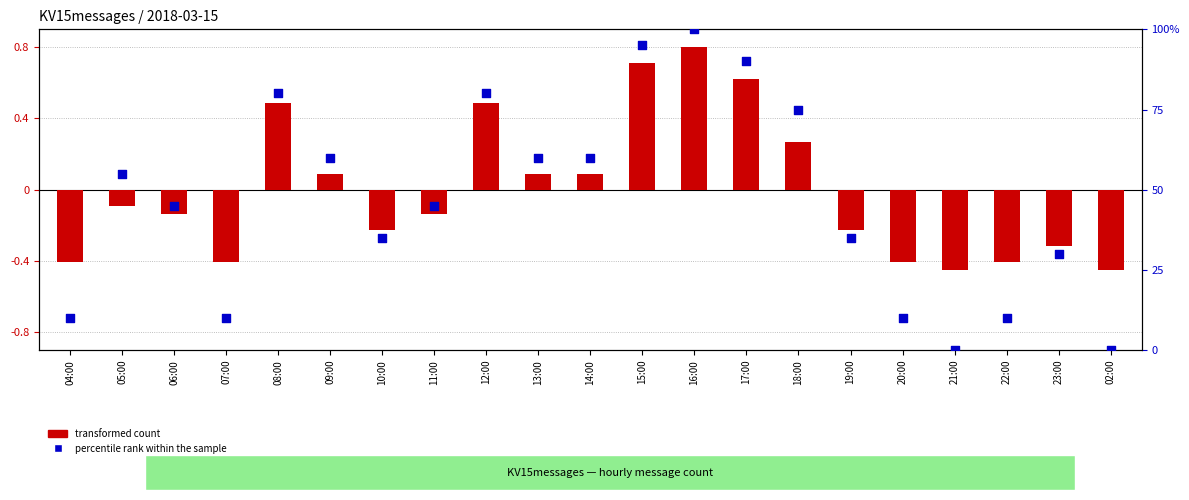

Which series has the largest total across all categories?

percentile rank within the sample